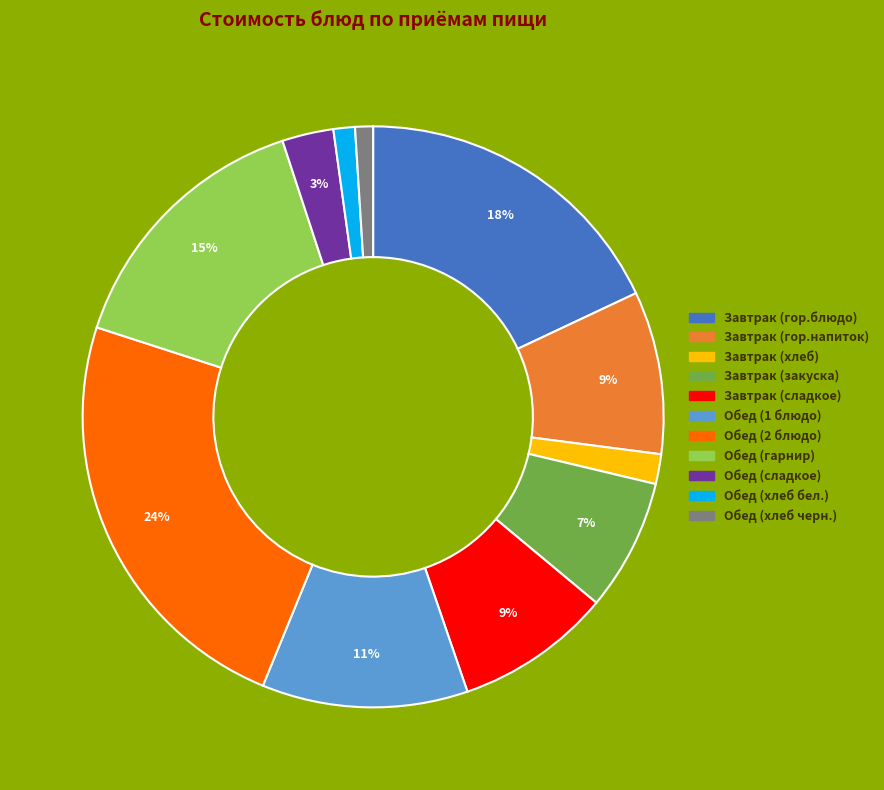

How many segments does this pie chart have?

11